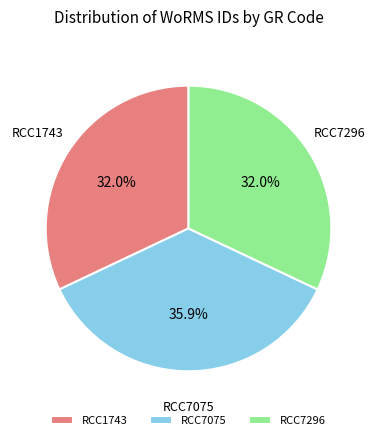

What percentage do RCC7296 and RCC1743 together represent?

64.1%